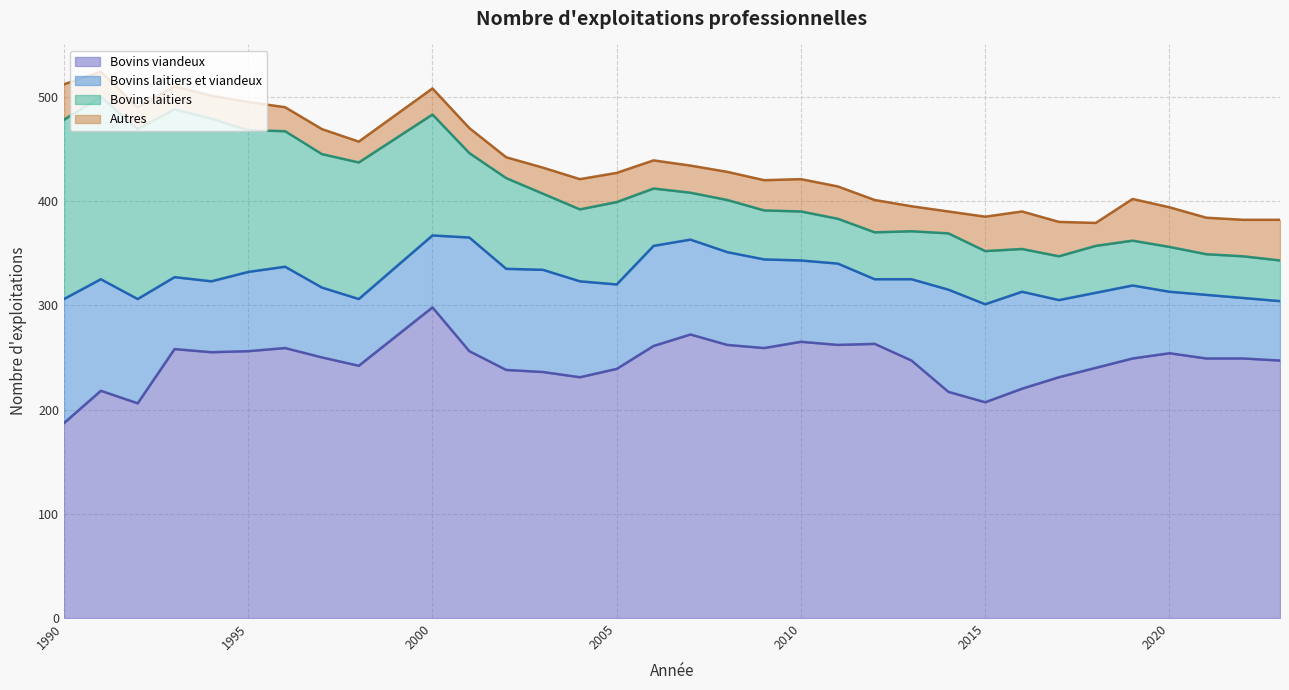

Where is the first local minimum for Bovins laitiers et viandeux?

1994